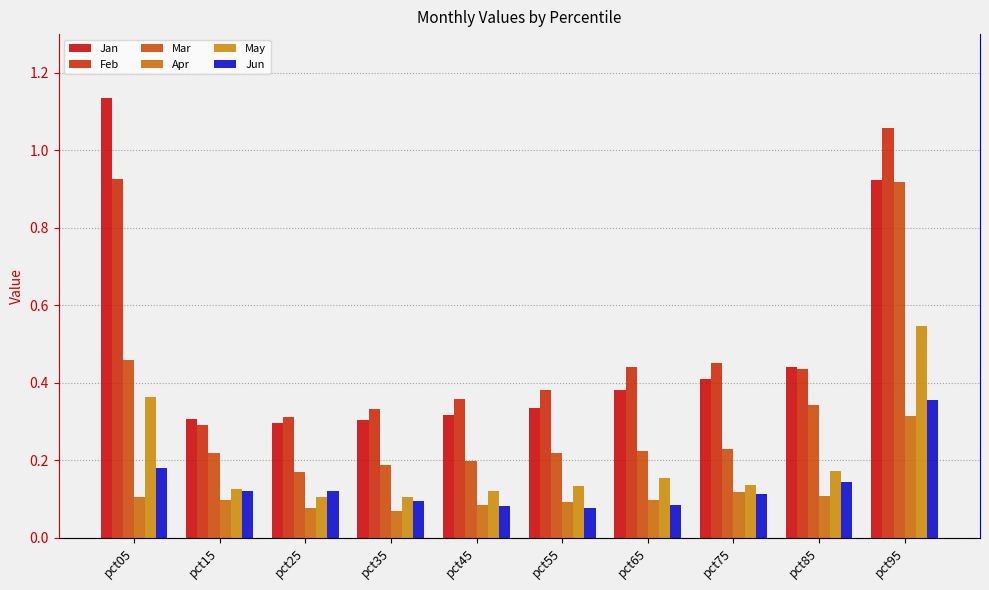

What is the approximate value of Jan at pct05?

1.1